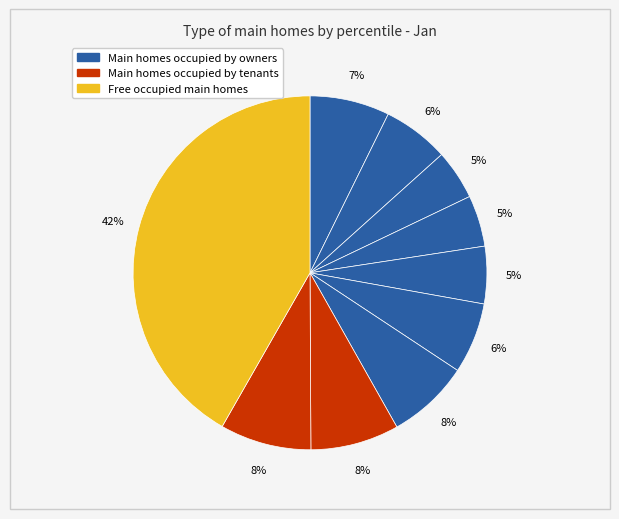

Count the number of slices in the pie.

10